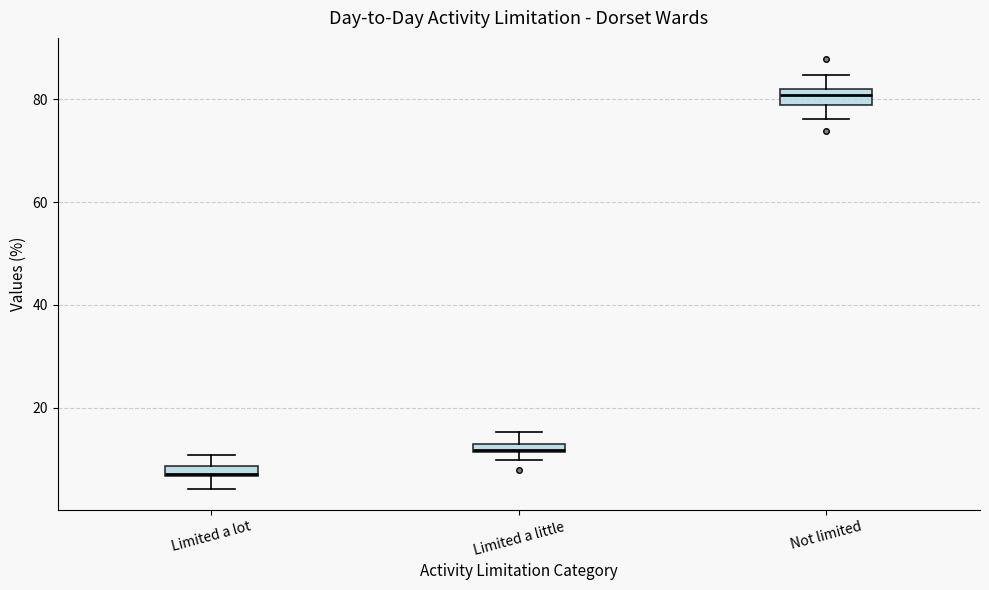

Which box has the lowest median line?

Limited a lot